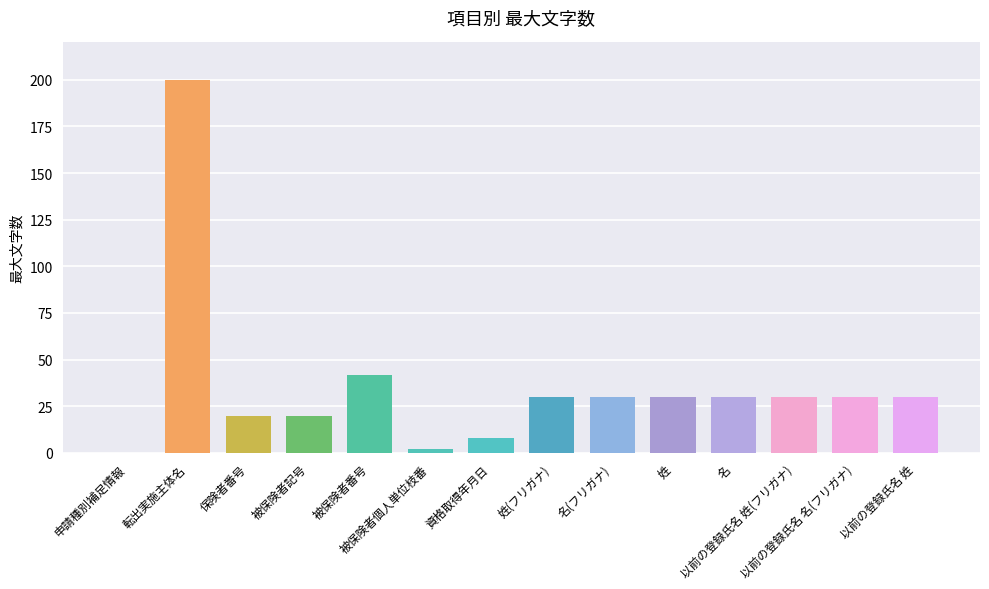

Reading left to right, transcribe all the data shown in this chart.

申請種別補足情報=0	転出実施主体名=200	保険者番号=20	被保険者記号=20	被保険者番号=42	被保険者個人単位枝番=2	資格取得年月日=8	姓(フリガナ)=30	名(フリガナ)=30	姓=30	名=30	以前の登録氏名 姓(フリガナ)=30	以前の登録氏名 名(フリガナ)=30	以前の登録氏名 姓=30